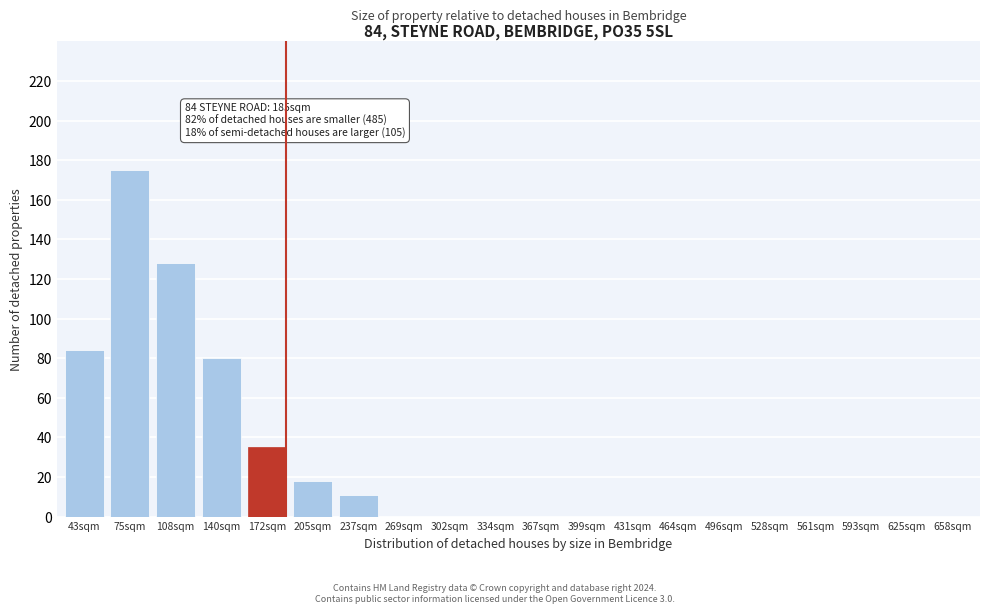

Reading right to left, transcribe all the data shown in this chart.

658sqm=0	625sqm=0	593sqm=0	561sqm=0	528sqm=0	496sqm=0	464sqm=0	431sqm=0	399sqm=0	367sqm=0	334sqm=0	302sqm=0	269sqm=0	237sqm=11	205sqm=18	172sqm=35	140sqm=80	108sqm=128	75sqm=175	43sqm=84